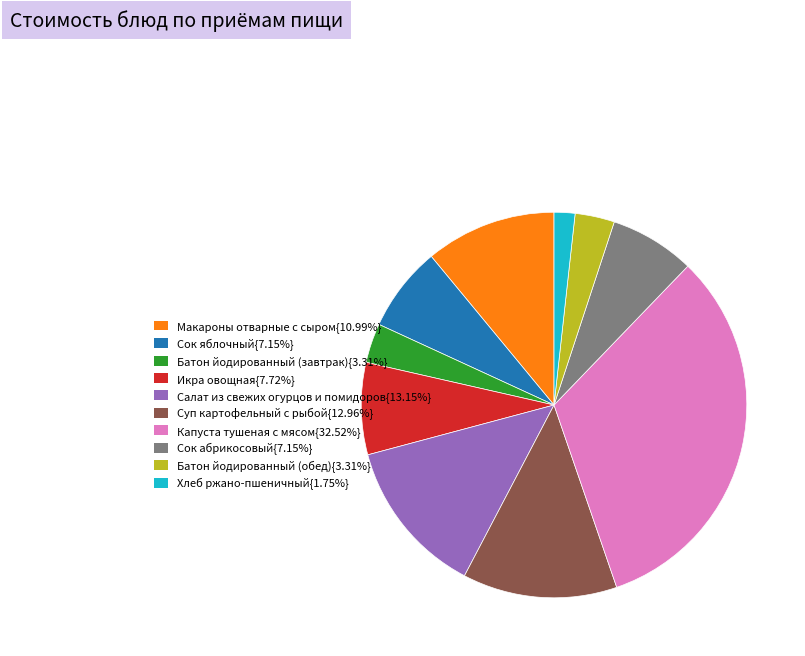

Is there any slice that represents more than half of the pie?

No